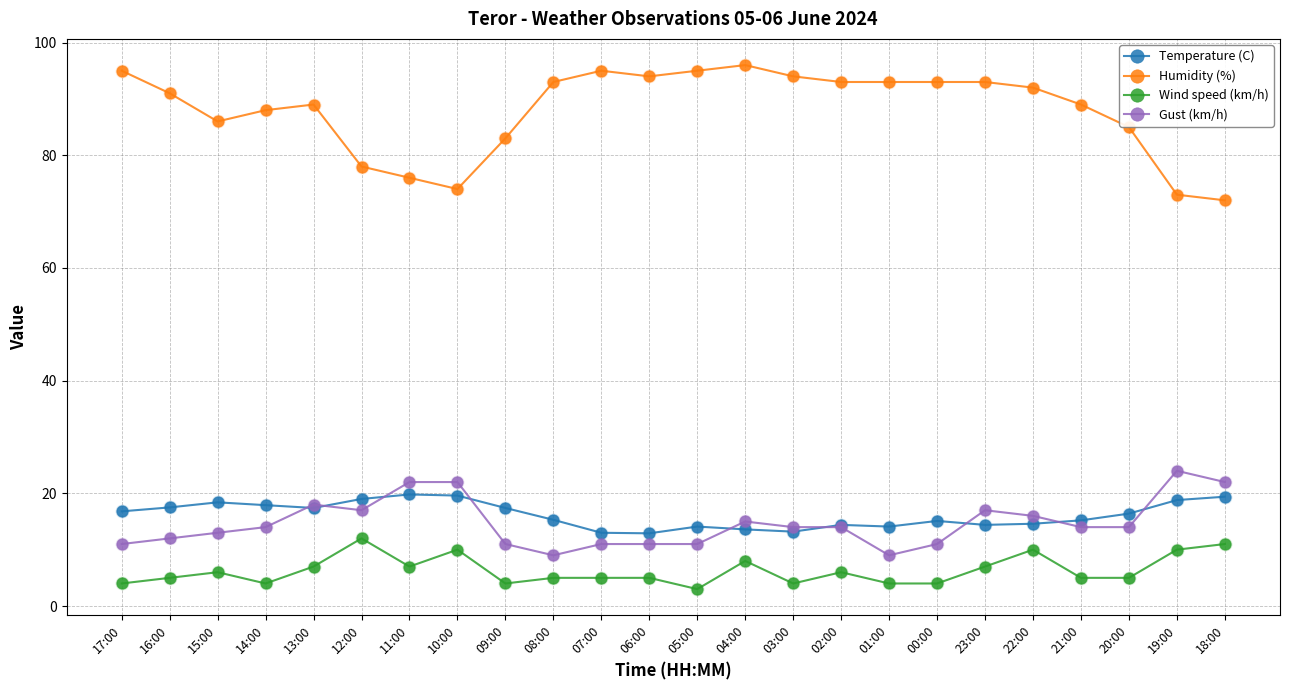

Is the value of Temperature (C) at 04:00 greater than the value of Wind speed (km/h) at 19:00?

Yes